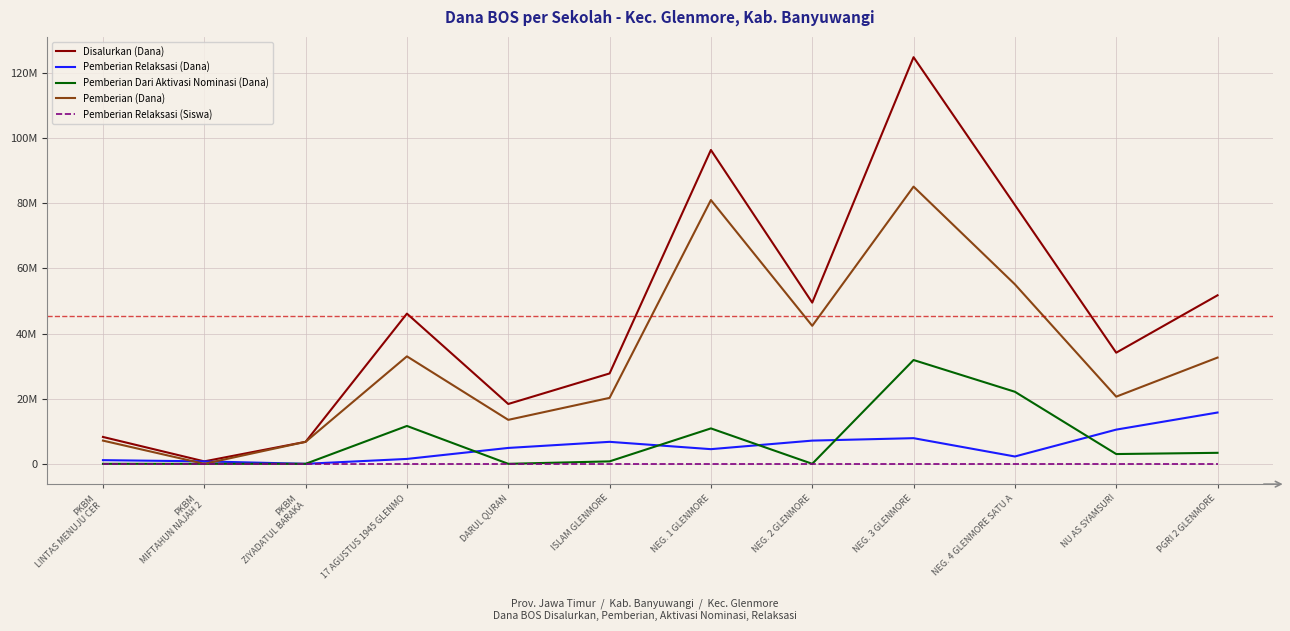

Does the chart have visible grid lines?

Yes